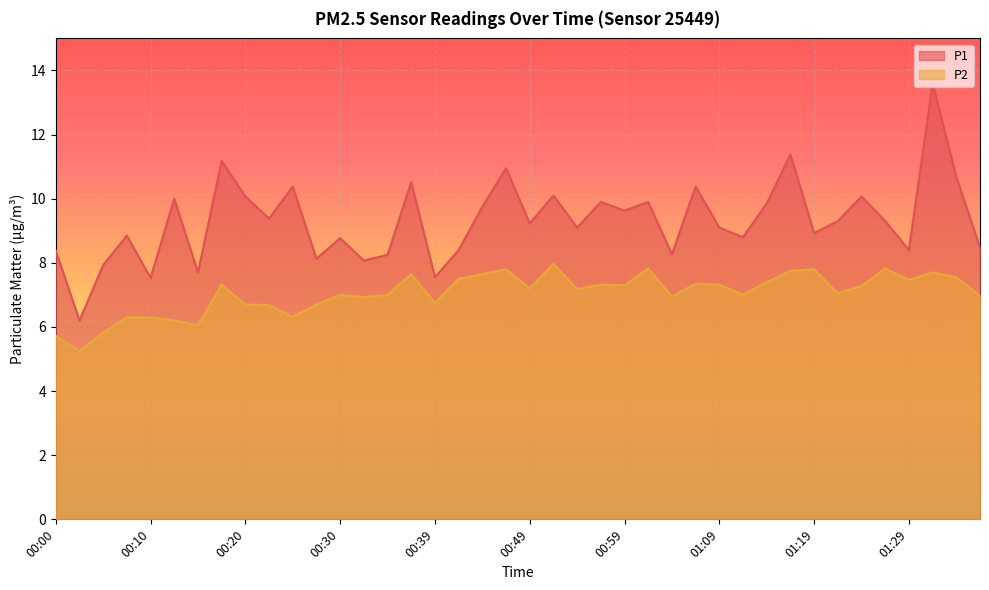

True or false: P1 and P2 cross at least once.

False